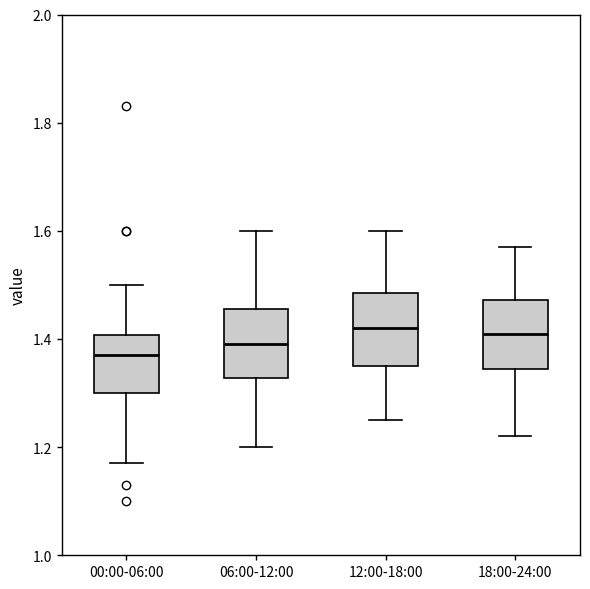

Reading left to right, read every box against the y-axis: the position of its median line, the range the box covers, and the ends of its whiskers. The values are not printed on the chart, so give them approximately, as read against the axis.

00:00-06:00: median 1.38, box 1.30 to 1.40, whiskers 1.18 to 1.50
06:00-12:00: median 1.40, box 1.32 to 1.46, whiskers 1.20 to 1.60
12:00-18:00: median 1.42, box 1.36 to 1.48, whiskers 1.26 to 1.60
18:00-24:00: median 1.42, box 1.34 to 1.48, whiskers 1.22 to 1.58